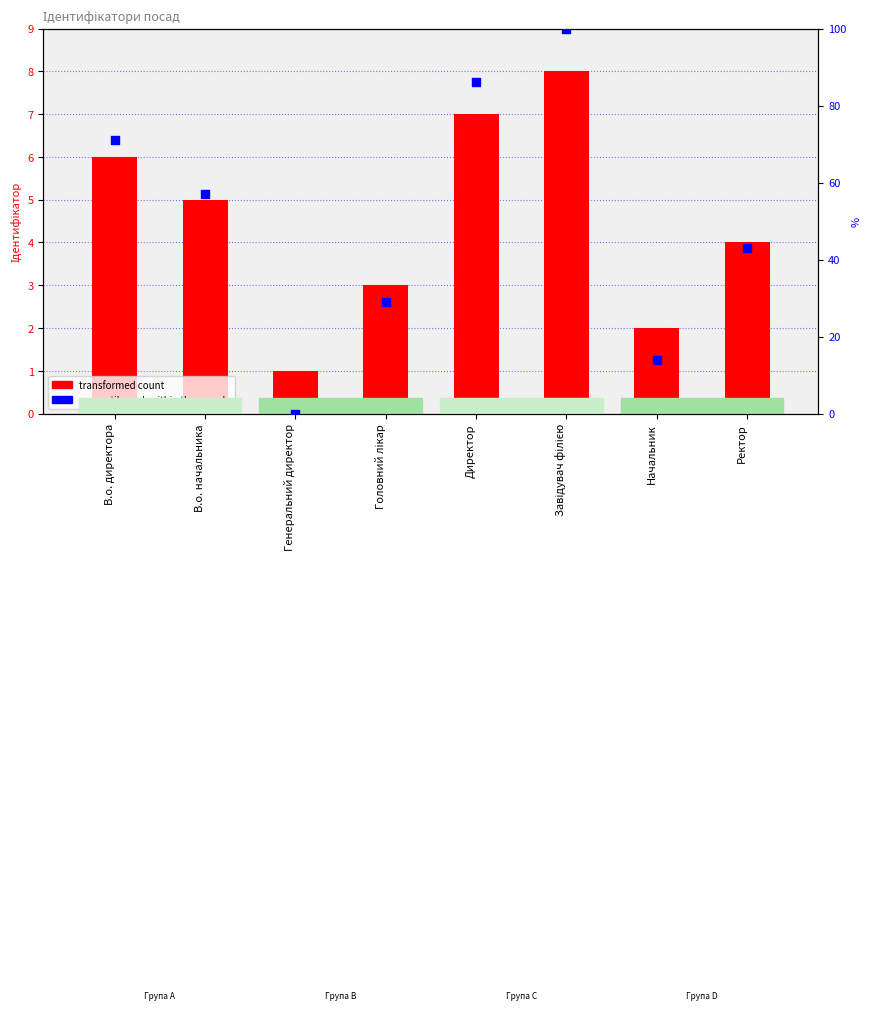

At which category is the sum across all series the highest?

Завідувач філією